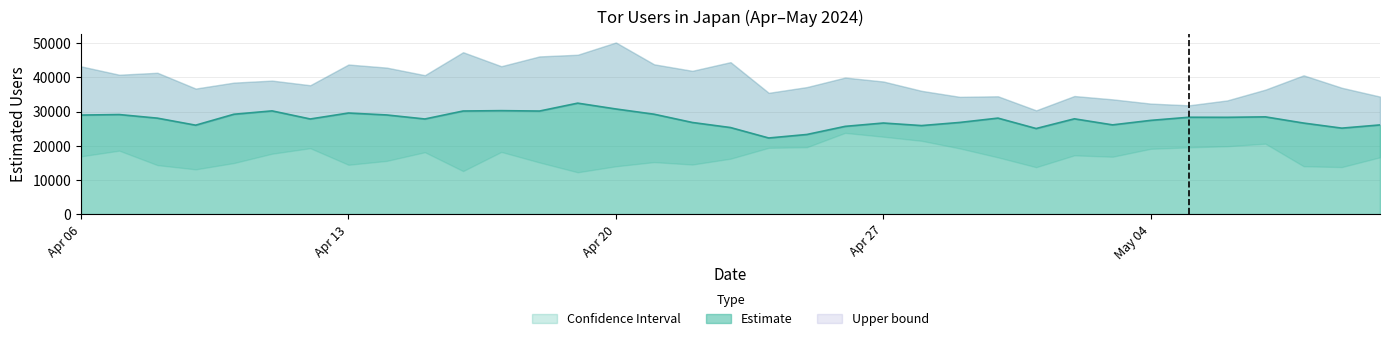

True or false: users and lower cross at least once.

False